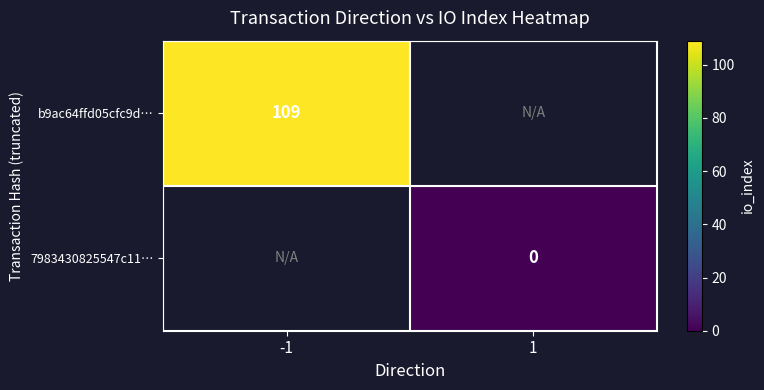

The value of b9ac64ffd05cfc9d… at -1 is 40.8. True or false?

False